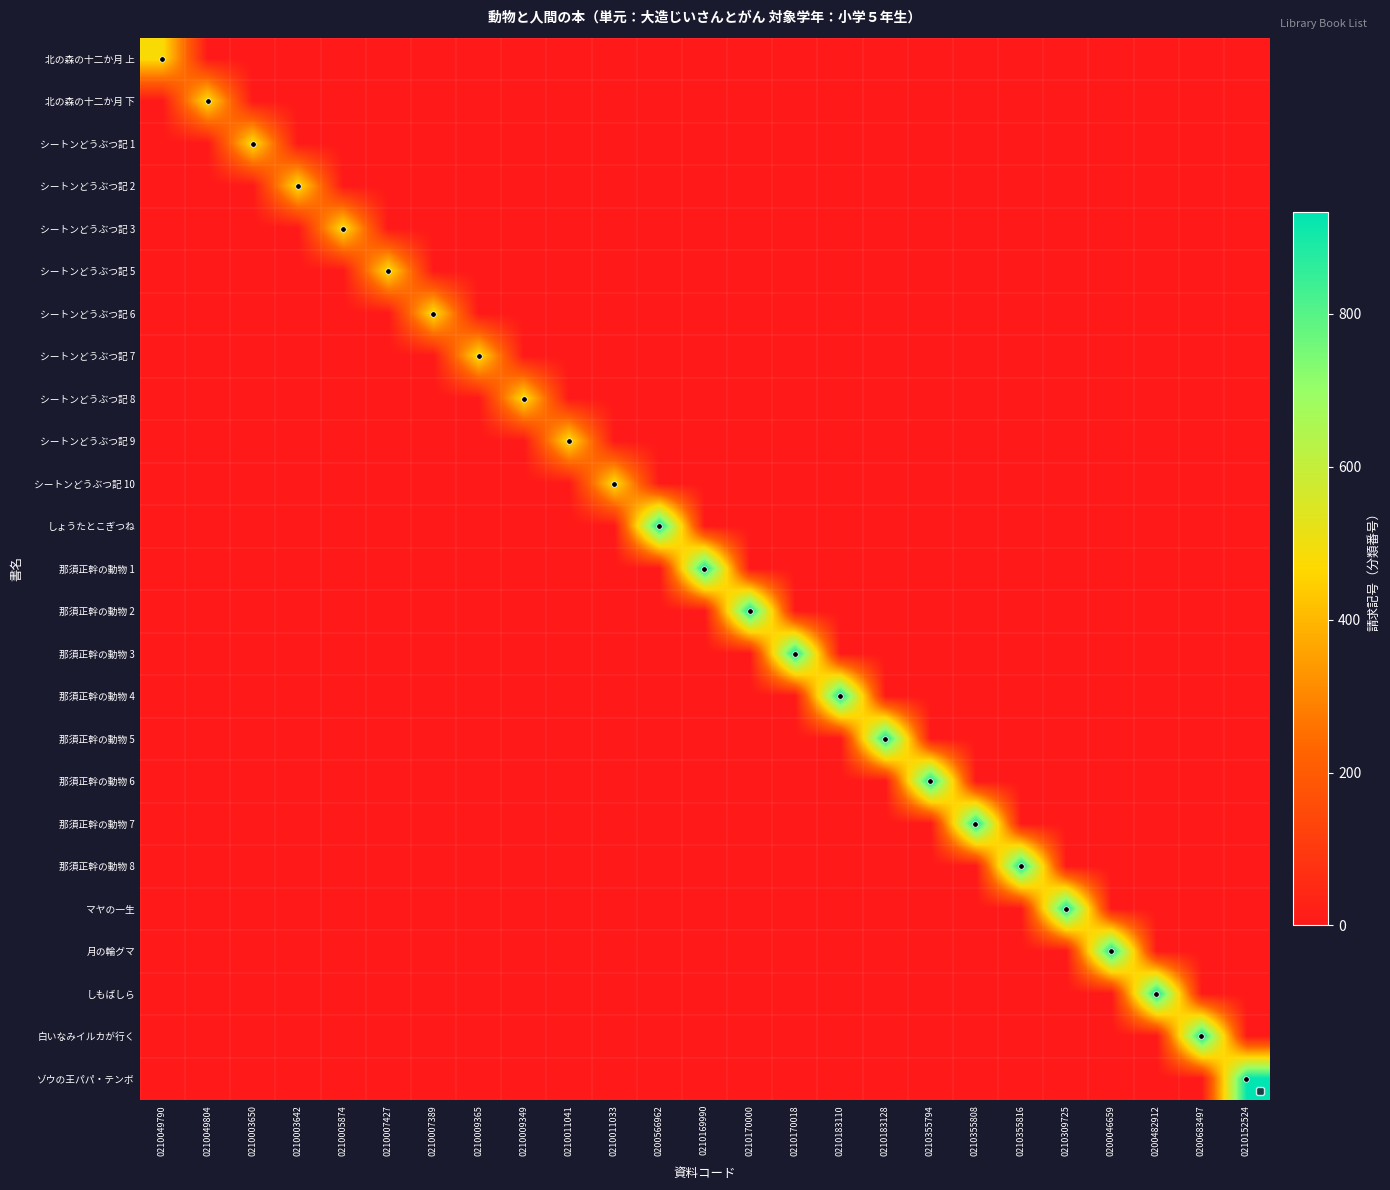

Which series has the largest total across all categories?

ゾウの王パパ・テンボ